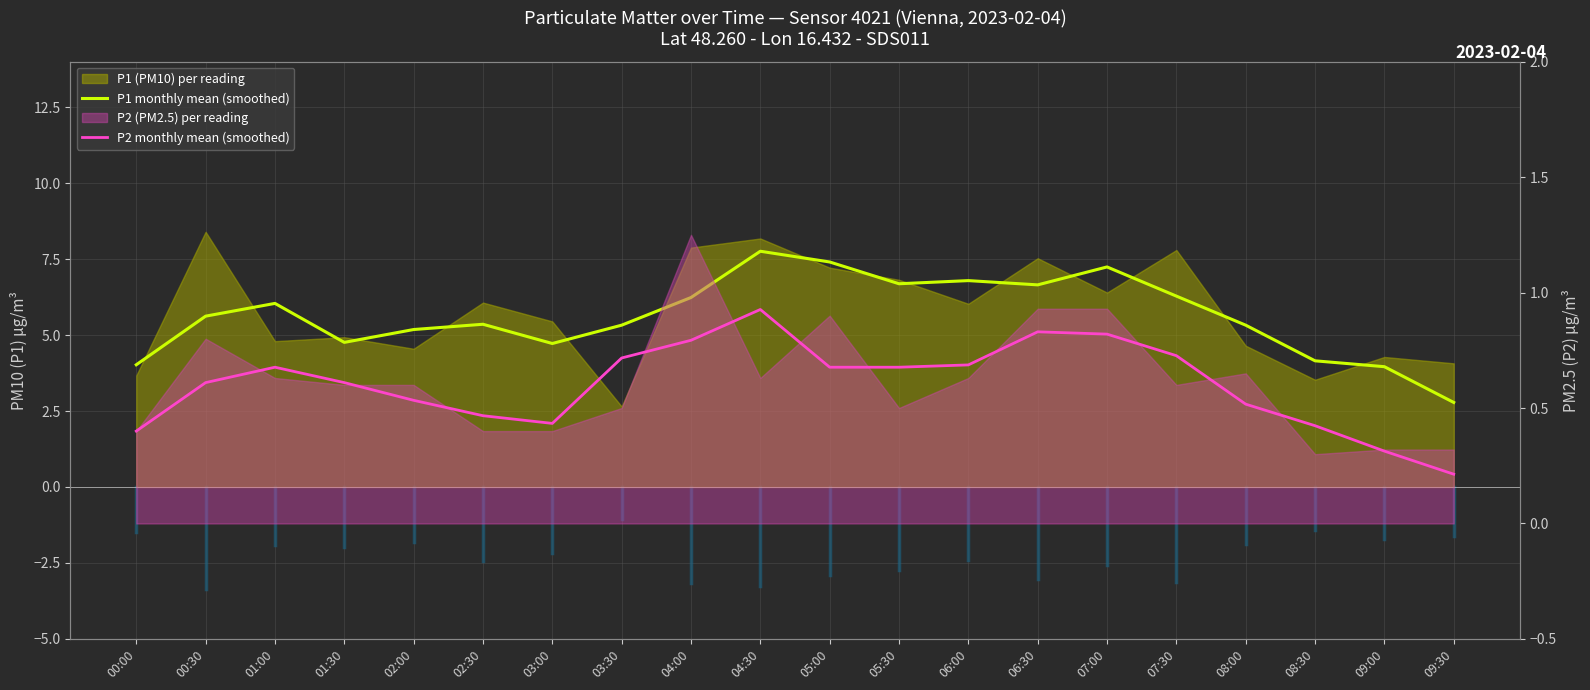

True or false: P1 monthly mean (smoothed) has a value of 3.7 at 07:00.

False